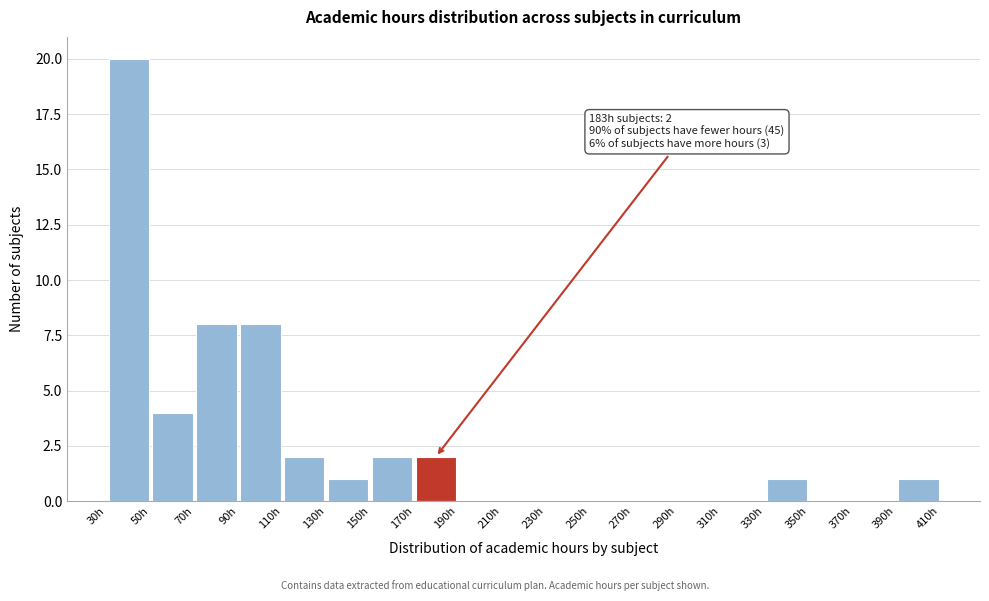

Over which range of the x-axis is the bar tallest?

30 to 50